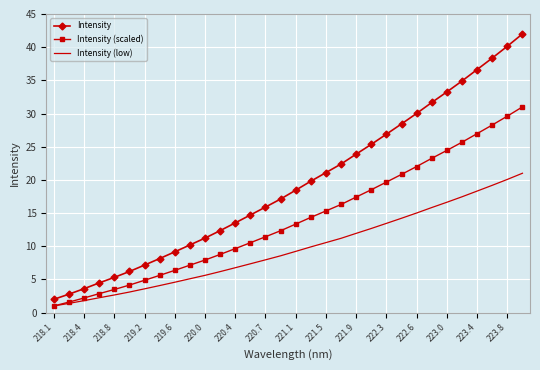

Rank the series by their average value, from highest to lowest.

Intensity, Intensity (scaled), Intensity (low)